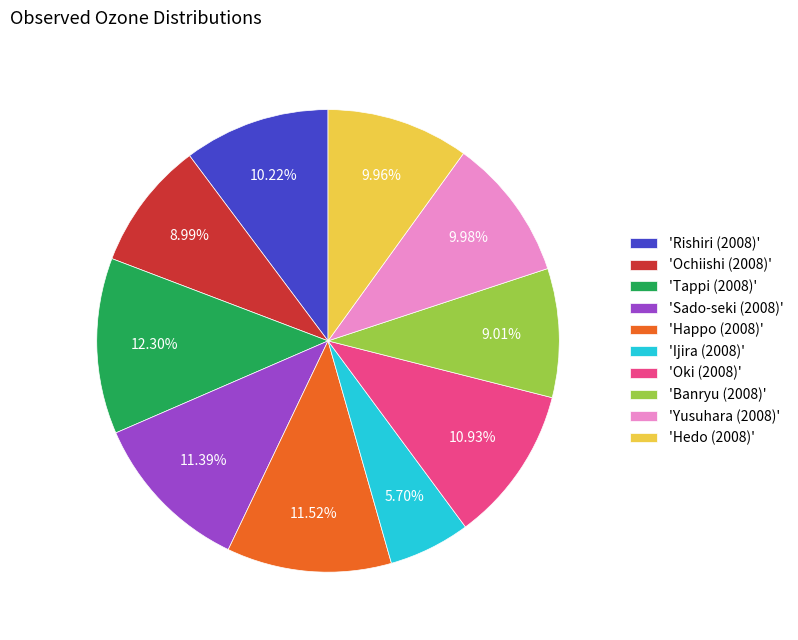

Is there any slice that represents more than half of the pie?

No